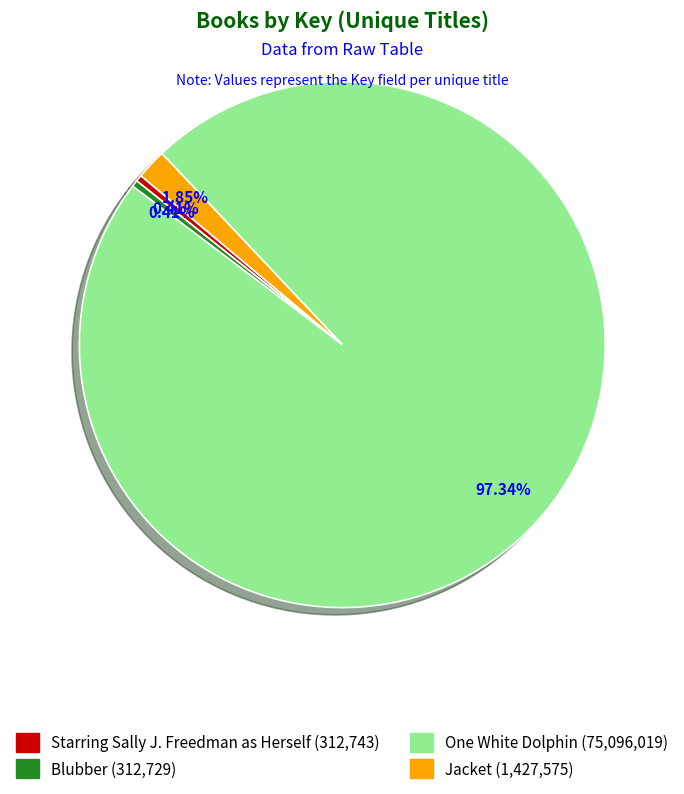

To the nearest percent, what is the difference between the Blubber and Jacket slice percentages?

1%